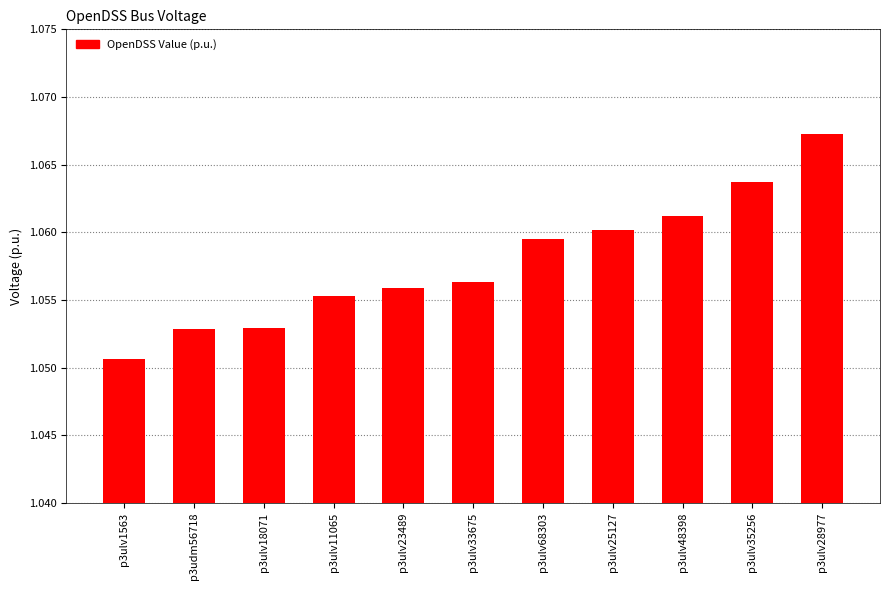

Which label corresponds to the largest value in the chart?

p3ulv28977